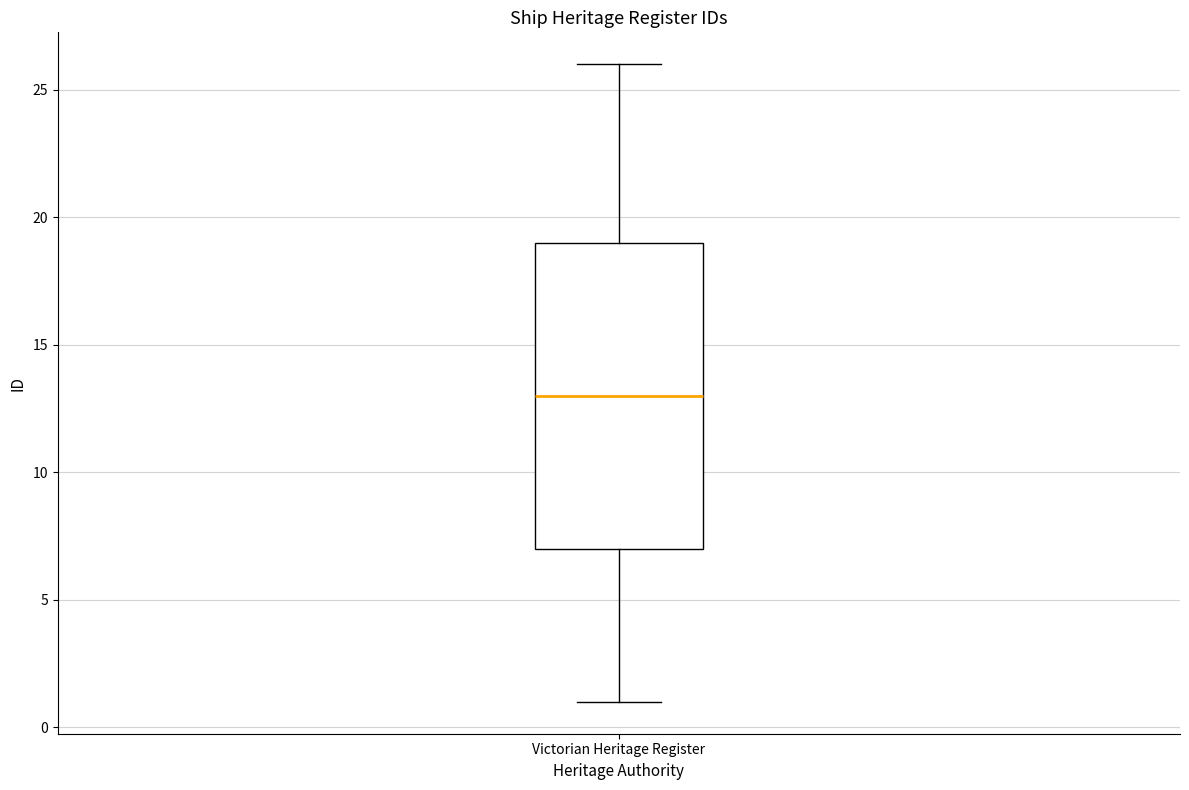

Read this box plot against the y-axis: the position of the median line, the range covered by the box, and the ends of both whiskers. The values are not printed on the chart, so give them approximately, as read against the axis.

median 13, box 7 to 19, whiskers 1 to 26